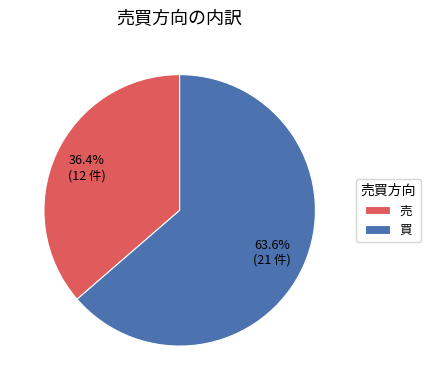

Rank the categories by value from lowest to highest.

売, 買